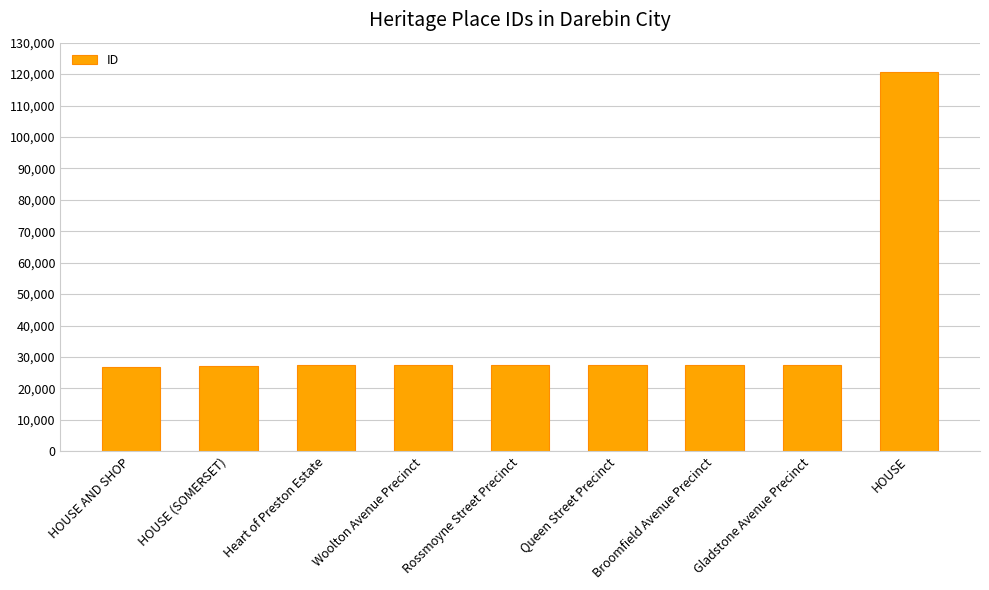

What is the change in value from Heart of Preston Estate to HOUSE?

+93367